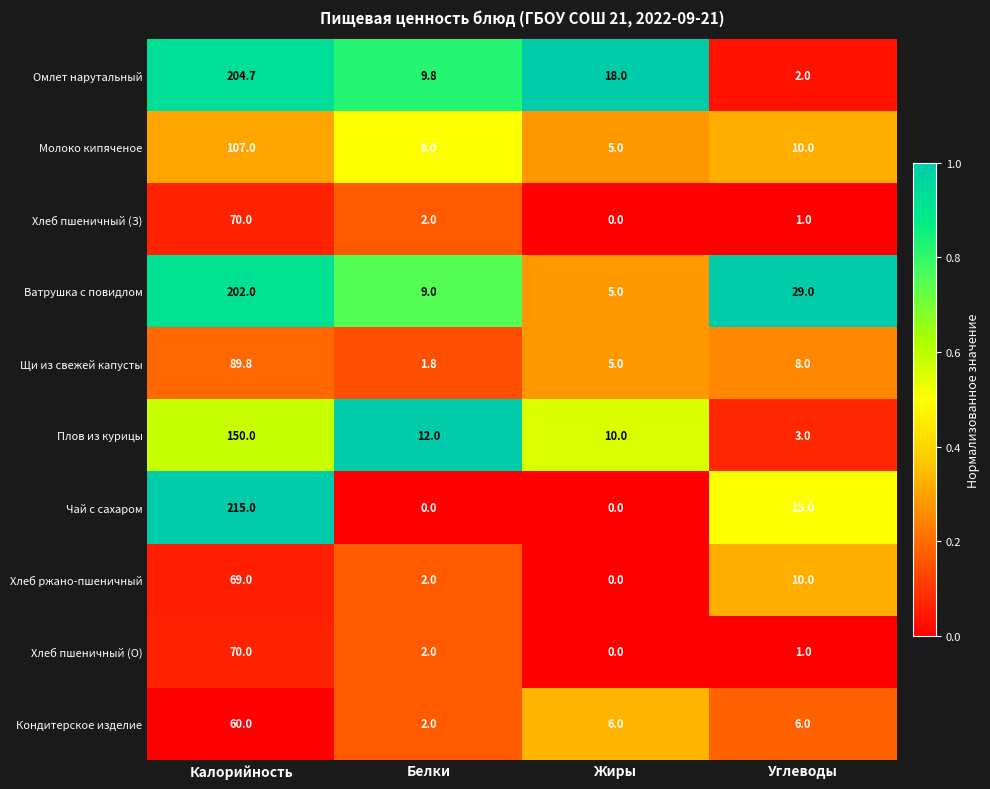

Where does the Щи из свежей капусты series first go above 8?

Калорийность